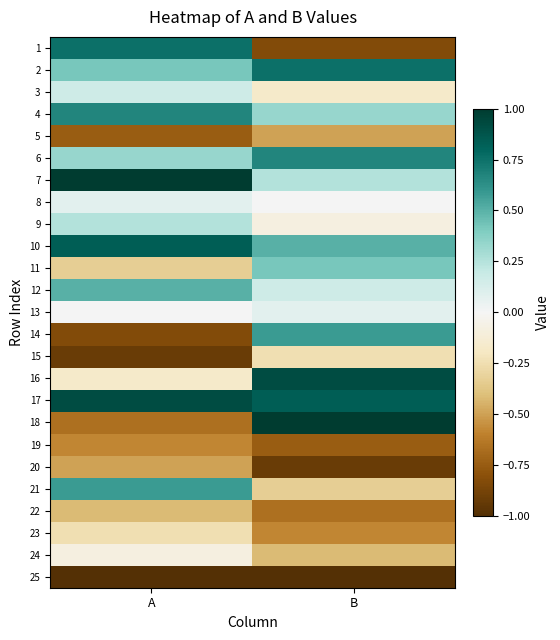

Reading left to right, list all the values displayed in this chart.

1: A=0.8	B=-0.8
2: A=0.4	B=0.8
3: A=0.2	B=-0.2
4: A=0.7	B=0.3
5: A=-0.8	B=-0.5
6: A=0.3	B=0.7
7: A=1.0	B=0.2
8: A=0.1	B=0.0
9: A=0.2	B=-0.1
10: A=0.8	B=0.5
11: A=-0.3	B=0.4
12: A=0.5	B=0.2
13: A=0.0	B=0.1
14: A=-0.8	B=0.6
15: A=-0.9	B=-0.2
16: A=-0.2	B=0.9
17: A=0.9	B=0.8
18: A=-0.7	B=1.0
19: A=-0.6	B=-0.8
20: A=-0.5	B=-0.9
21: A=0.6	B=-0.3
22: A=-0.4	B=-0.7
23: A=-0.2	B=-0.6
24: A=-0.1	B=-0.4
25: A=-1.0	B=-1.0